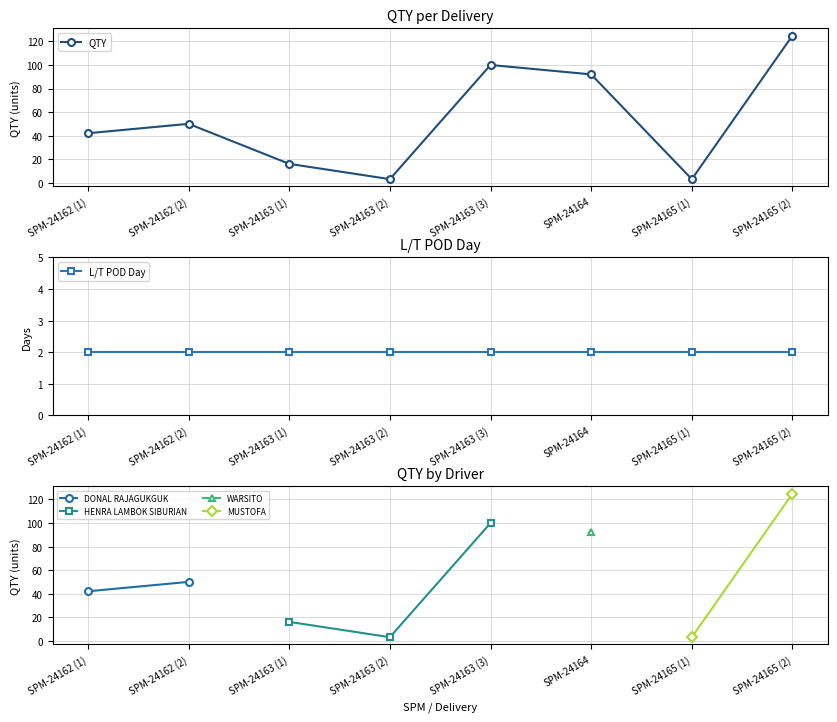

Reading left to right, what are all the values shown in this chart?

42	50	16	3	100	92	3	125